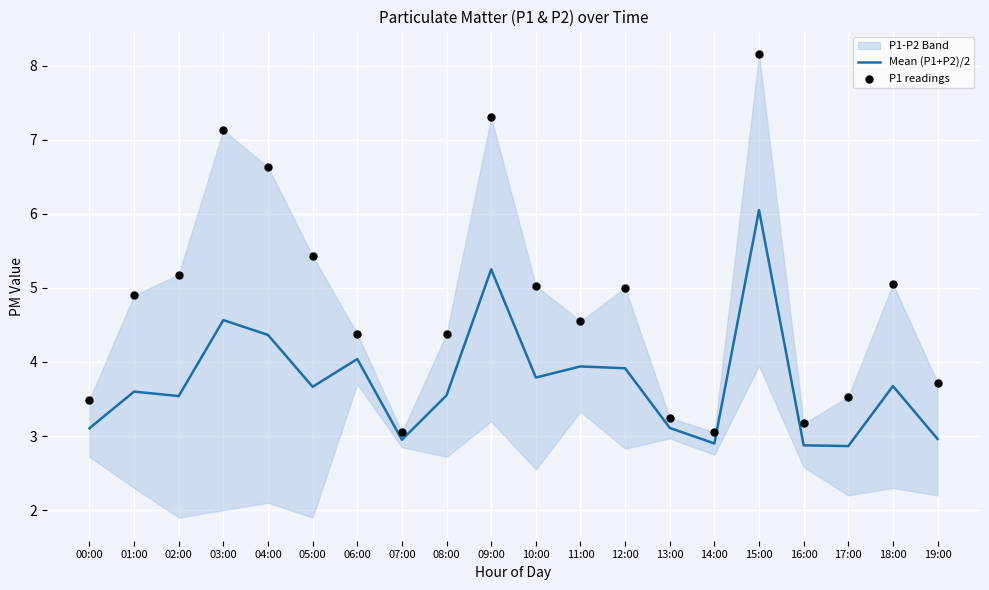

Which series has the largest total across all categories?

P1 readings